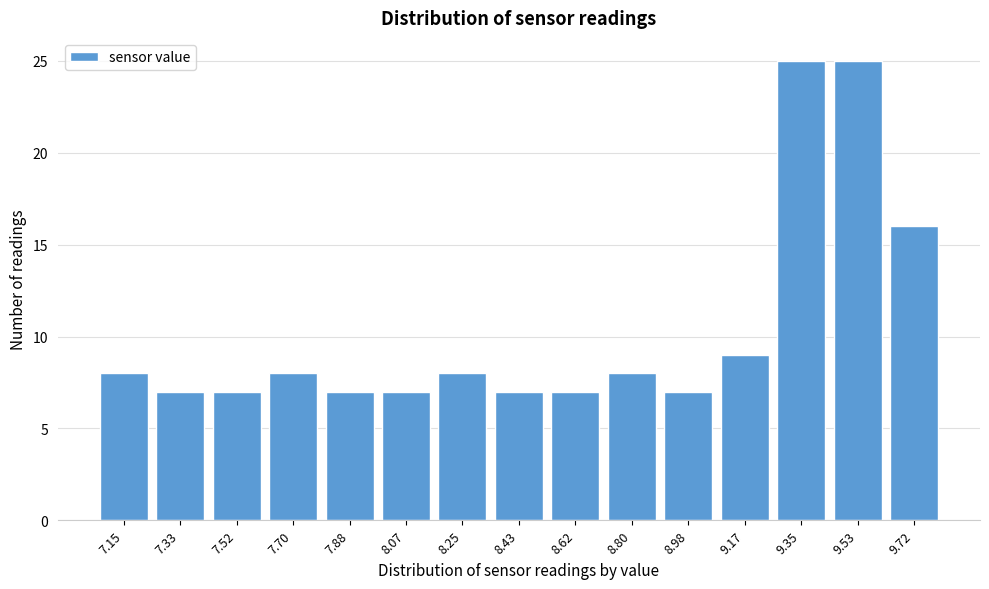

Reading left to right, transcribe all the data shown in this chart.

7.15=8	7.33=7	7.52=7	7.70=8	7.88=7	8.07=7	8.25=8	8.43=7	8.62=7	8.80=8	8.98=7	9.17=9	9.35=25	9.53=25	9.72=16